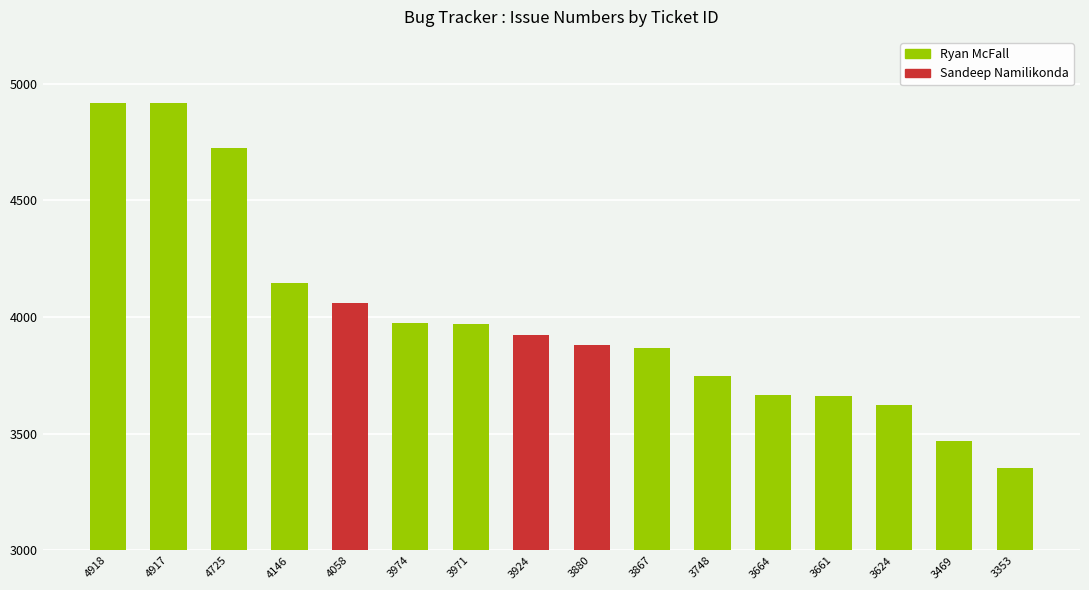

Which label corresponds to the largest value in the chart?

4918